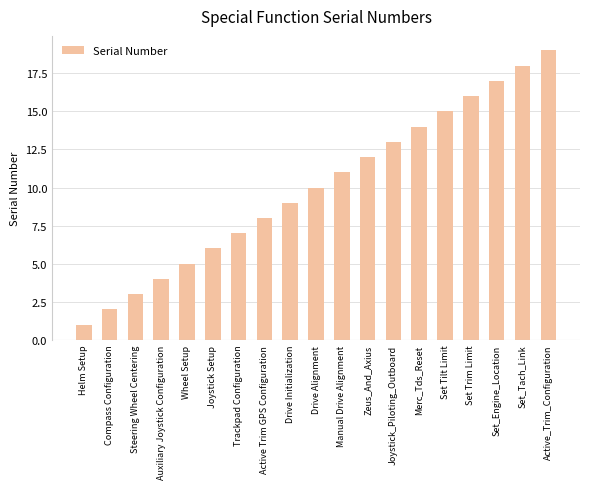

Count the number of data series in this chart.

1